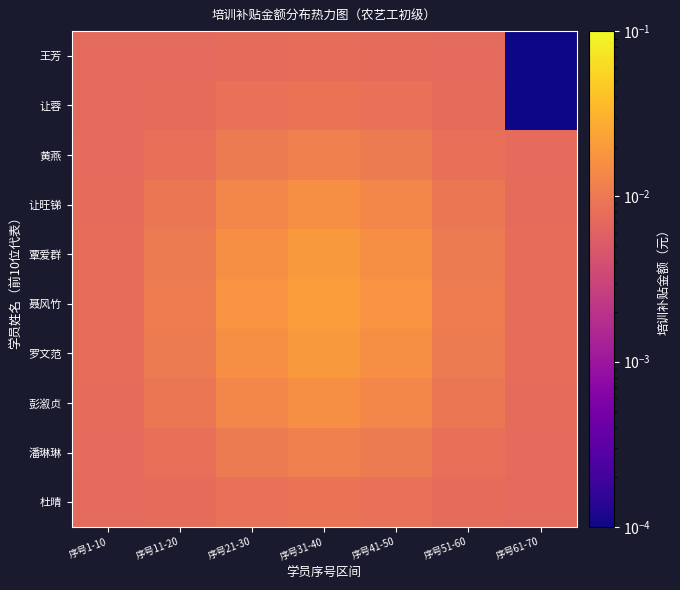

At which category is the sum across all series the highest?

序号31-40